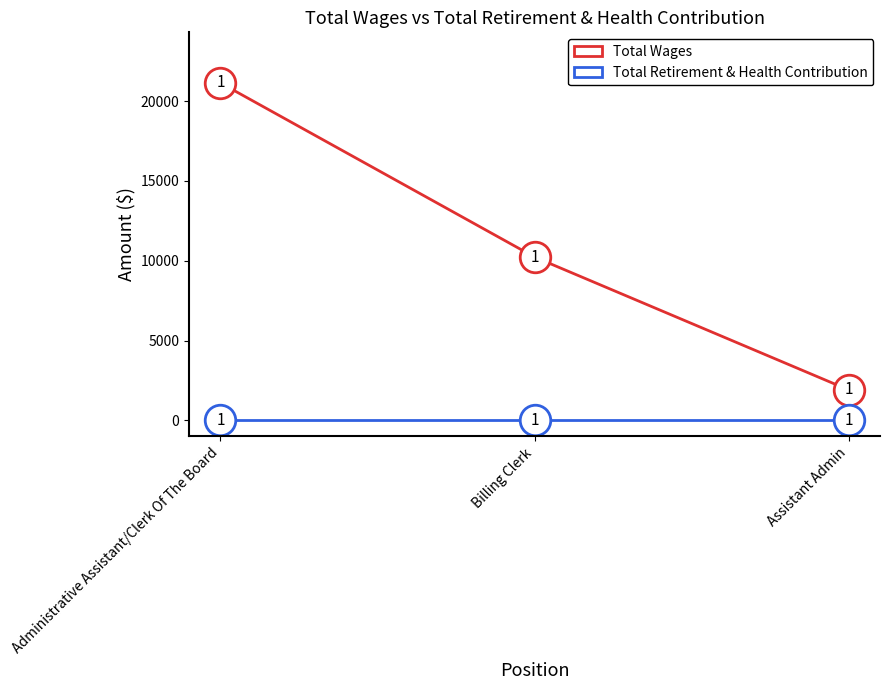

Rank the series at Administrative Assistant/Clerk Of The Board from lowest to highest value.

Total Retirement & Health Contribution, Total Wages